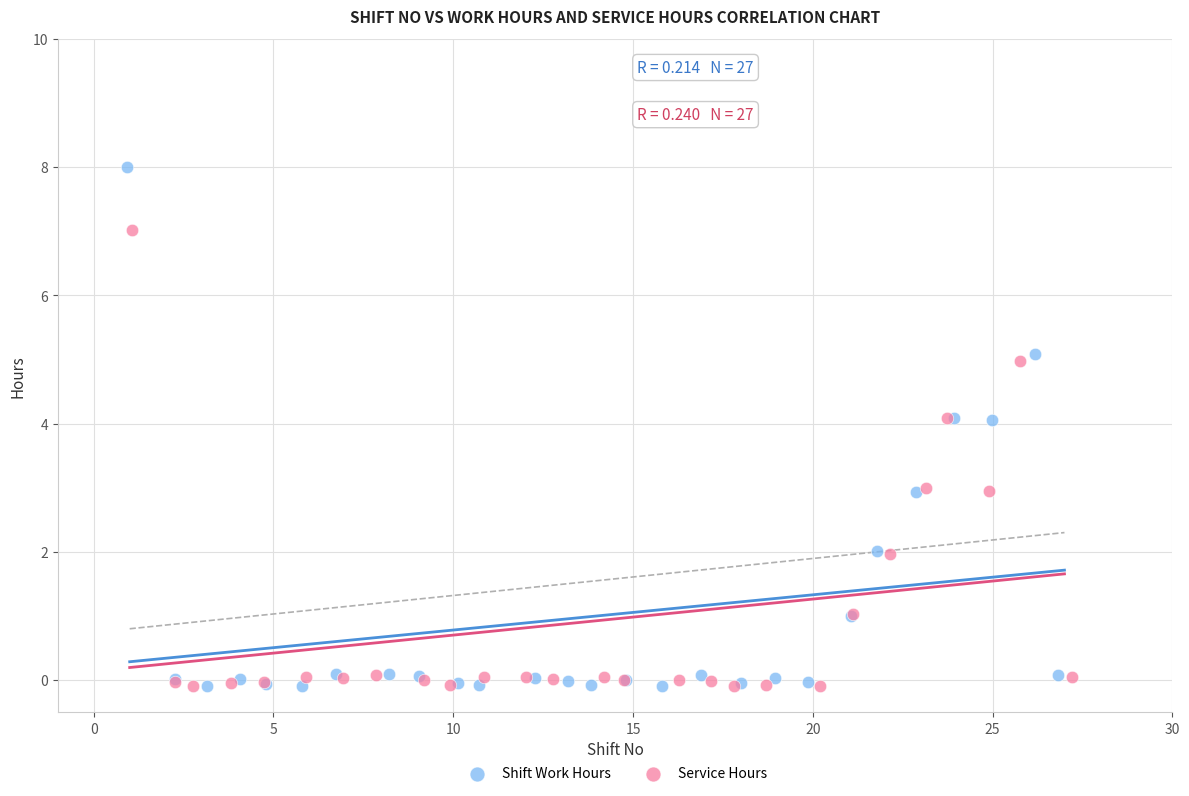

Which series contains the highest Y value?

Shift Work Hours